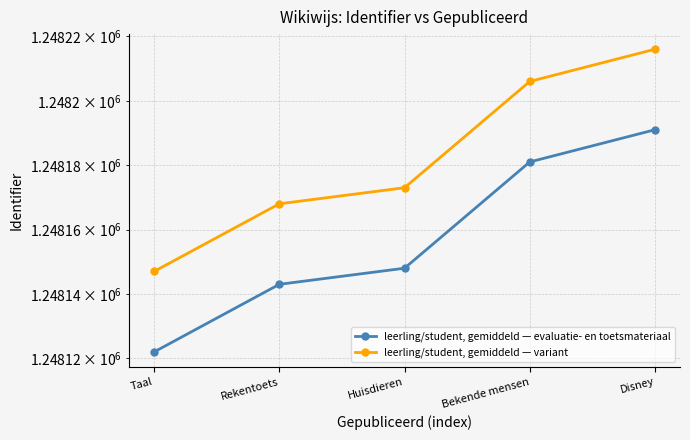

True or false: leerling/student, gemiddeld — evaluatie- en toetsmateriaal and leerling/student, gemiddeld — variant cross at least once.

False